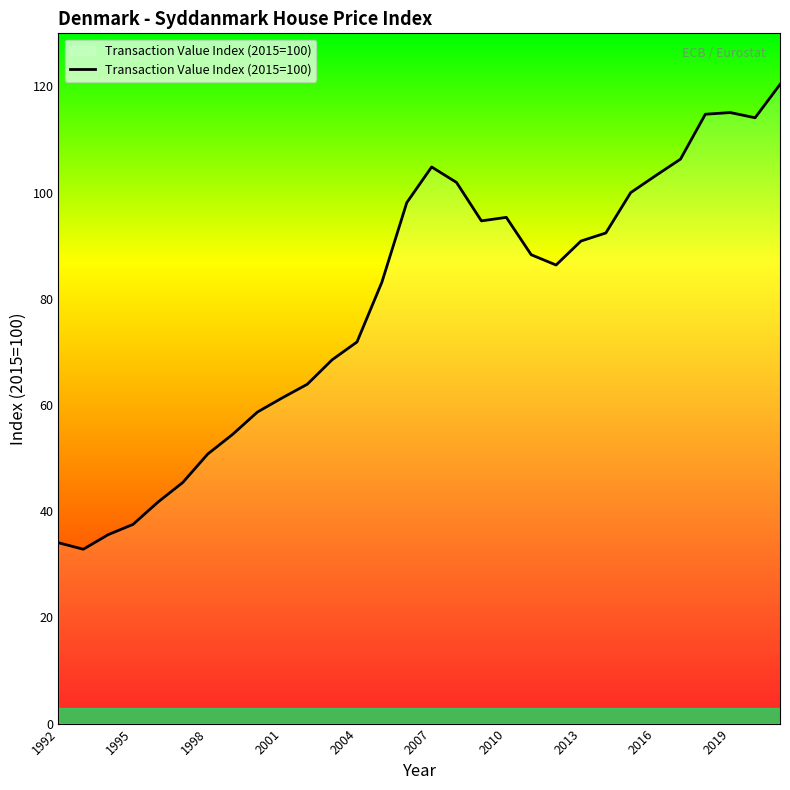

What is the smallest value displayed?

32.8